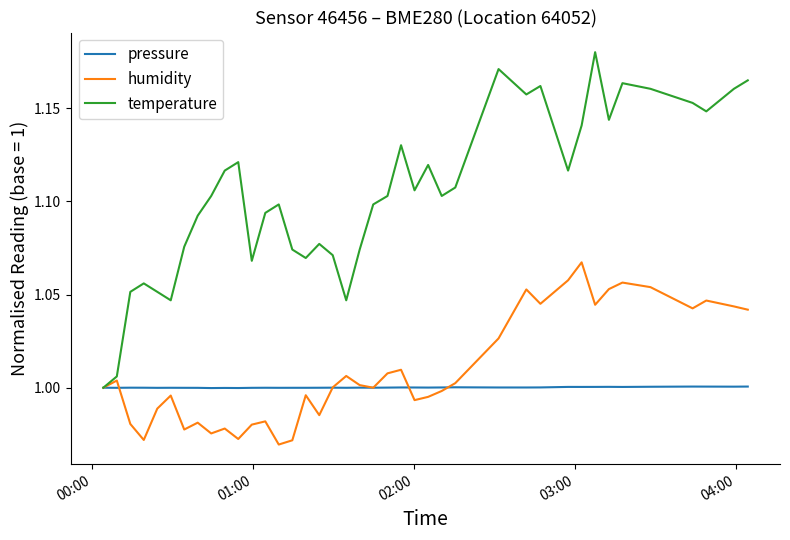

How many categories are shown in the chart?

40